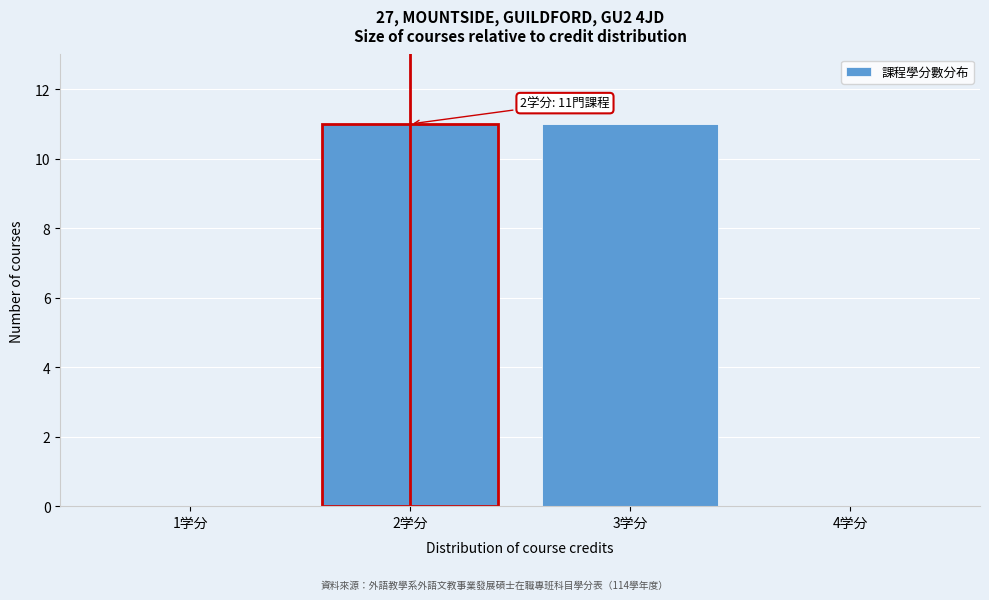

Reading left to right, transcribe all the data shown in this chart.

1学分=0	2学分=11	3学分=11	4学分=0